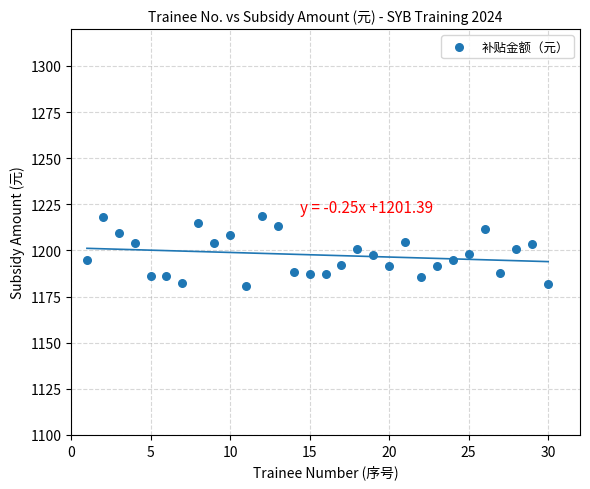

What is the range of X values (max minus min)?

29.0